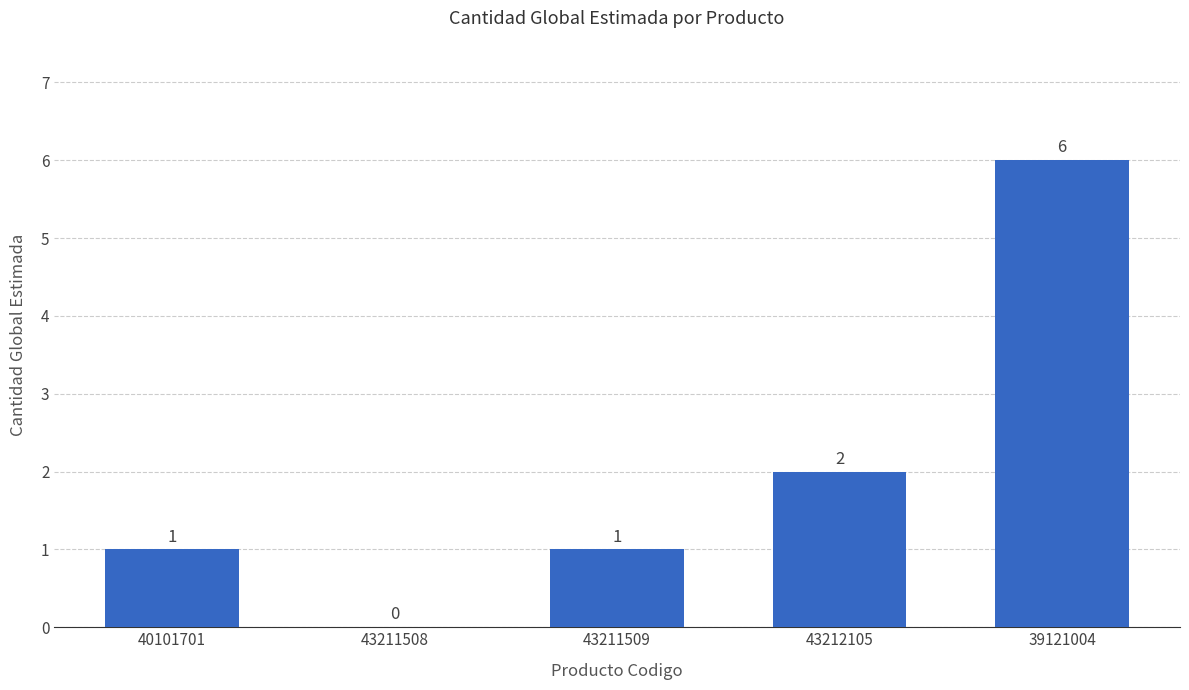

What is the sum of all values?

10